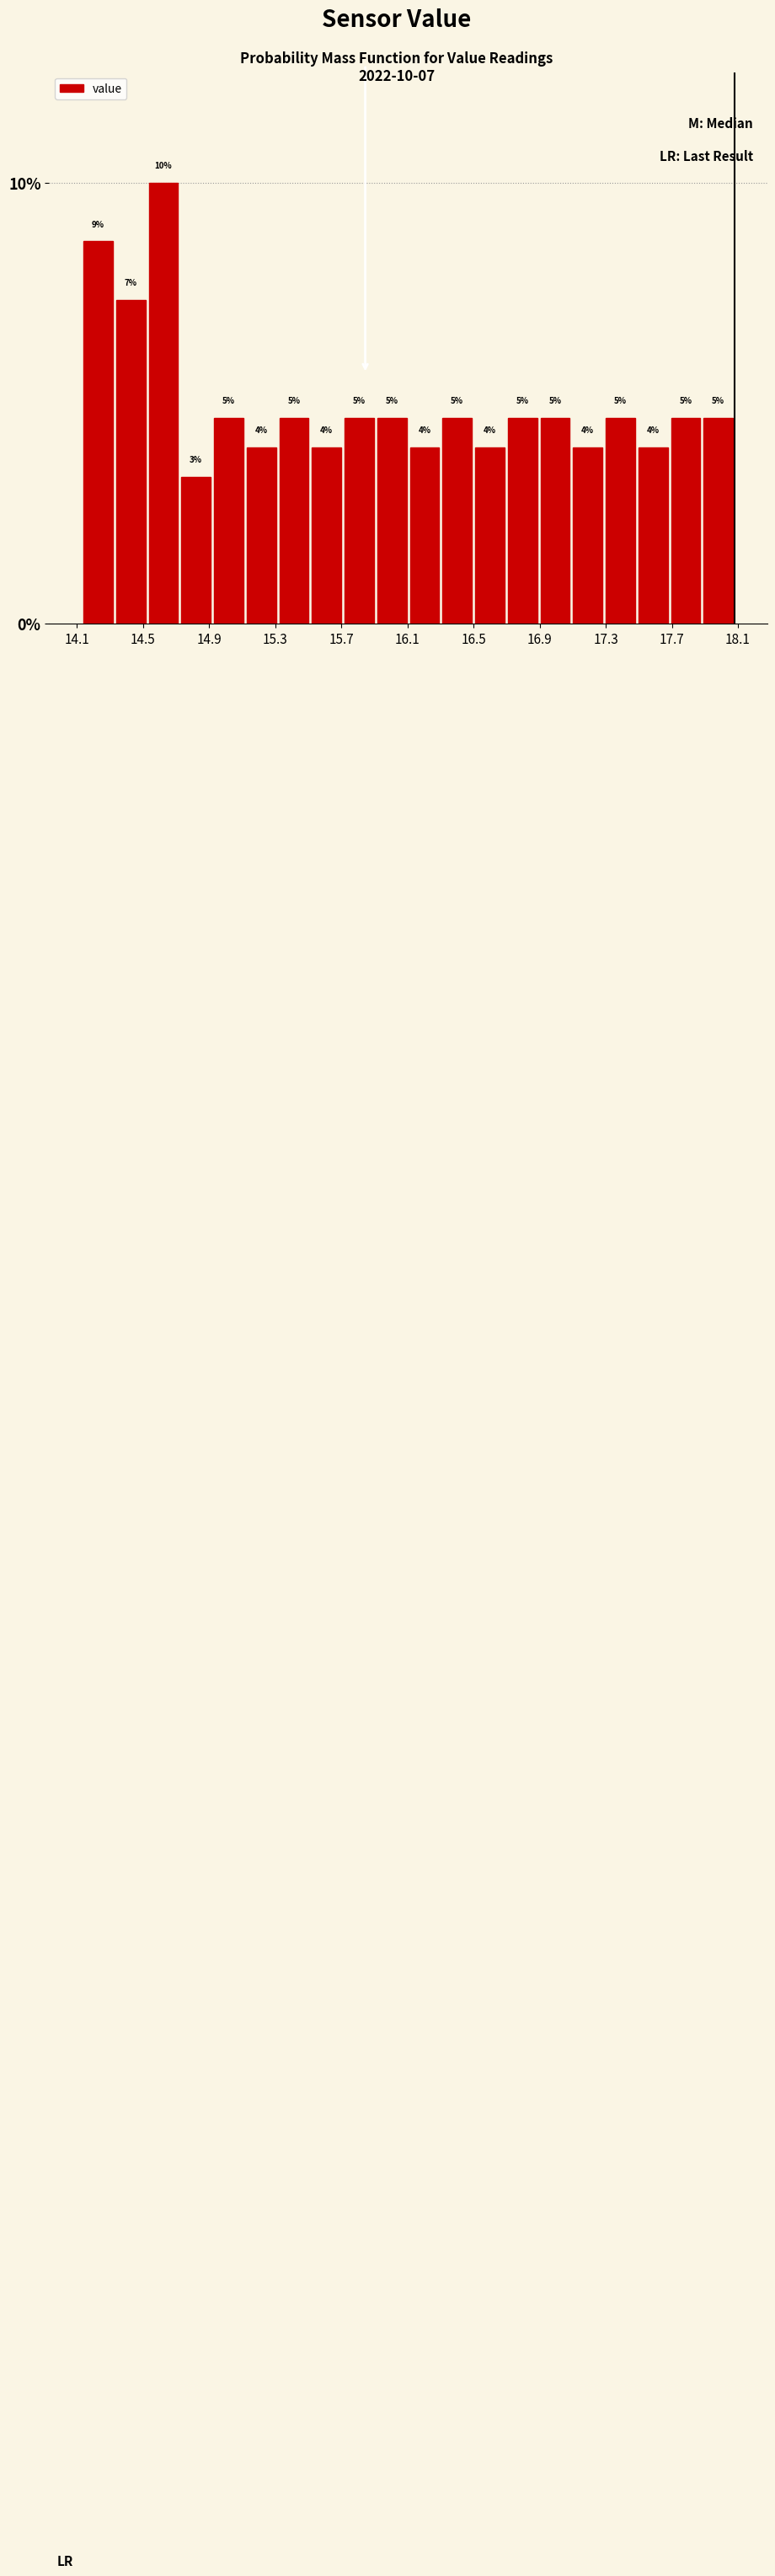

Read against the x-axis, roughly where is the centre of the tallest bar?

14.60